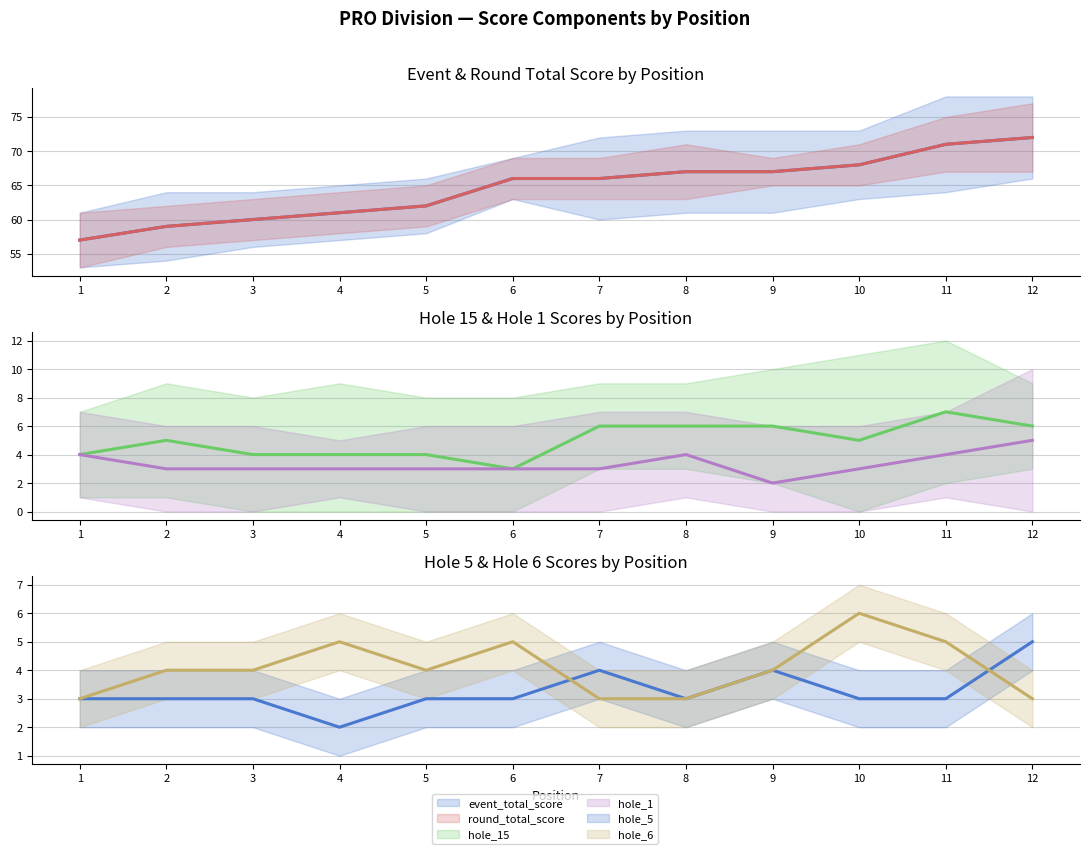

True or false: hole_6 and round_total_score intersect in this chart.

False